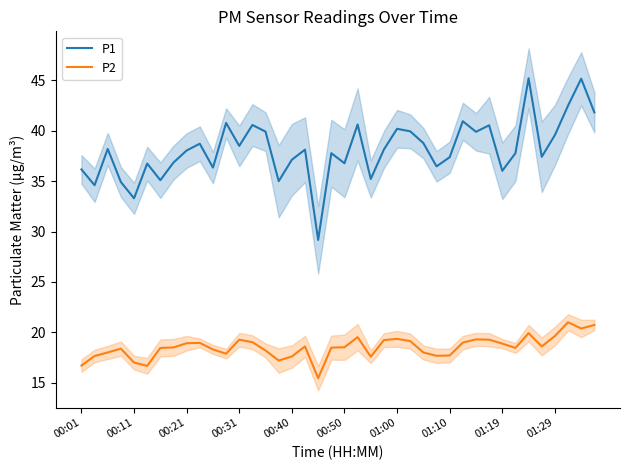

What is the highest value of the P1 series?

45.2